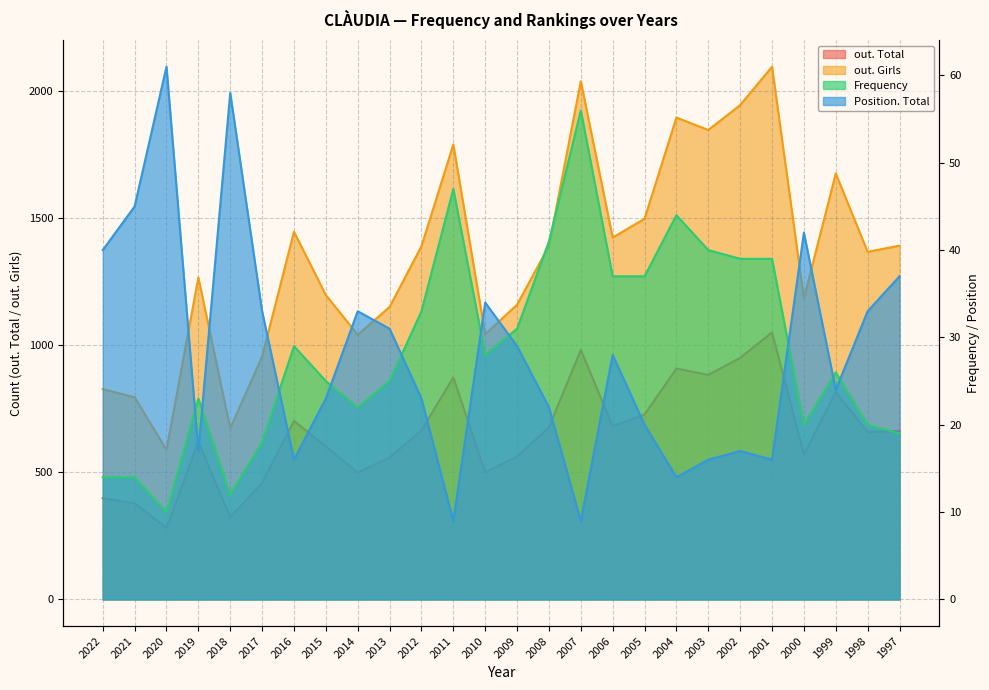

Reading left to right, transcribe all the data shown in this chart.

Frequency: 2022=14	2021=14	2020=10	2019=23	2018=12	2017=18	2016=29	2015=25	2014=22	2013=25	2012=33	2011=47	2010=28	2009=31	2008=41	2007=56	2006=37	2005=37	2004=44	2003=40	2002=39	2001=39	2000=20	1999=26	1998=20	1997=19
Position. Total: 2022=40	2021=45	2020=61	2019=17	2018=58	2017=33	2016=16	2015=23	2014=33	2013=31	2012=23	2011=9	2010=34	2009=29	2008=22	2007=9	2006=28	2005=20	2004=14	2003=16	2002=17	2001=16	2000=42	1999=24	1998=33	1997=37
out. Total: 2022=398	2021=378	2020=281	2019=620	2018=323	2017=458	2016=702	2015=602	2014=499	2013=558	2012=665	2011=873	2010=500	2009=562	2008=677	2007=981	2006=681	2005=727	2004=908	2003=883	2002=950	2001=1050	2000=569	1999=815	1998=658	1997=662
out. Girls: 2022=827	2021=795	2020=588	2019=1266	2018=673	2017=955	2016=1446	2015=1197	2014=1041	2013=1150	2012=1389	2011=1789	2010=1043	2009=1159	2008=1390	2007=2038	2006=1423	2005=1497	2004=1895	2003=1846	2002=1944	2001=2095	2000=1184	1999=1675	1998=1367	1997=1391